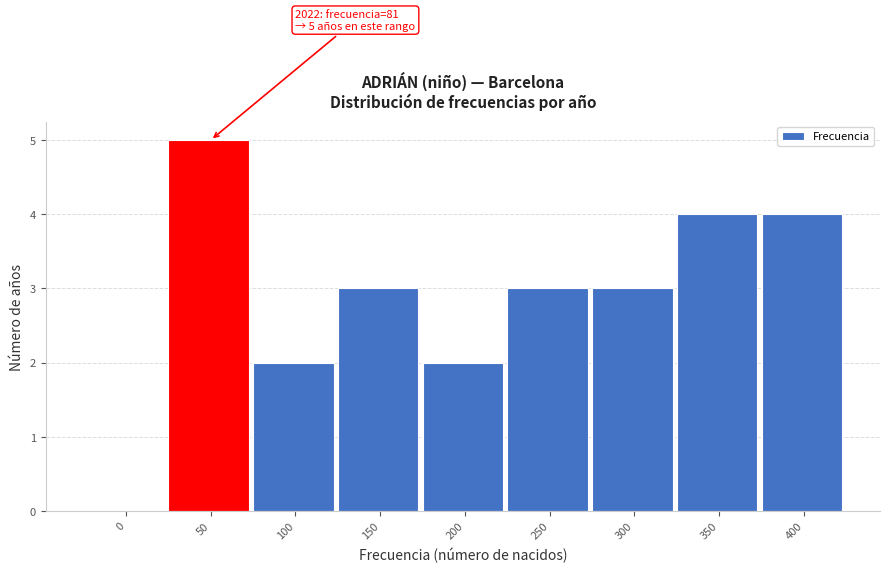

Reading right to left, extract all data points from this chart.

400=4	350=4	300=3	250=3	200=2	150=3	100=2	50=5	0=0